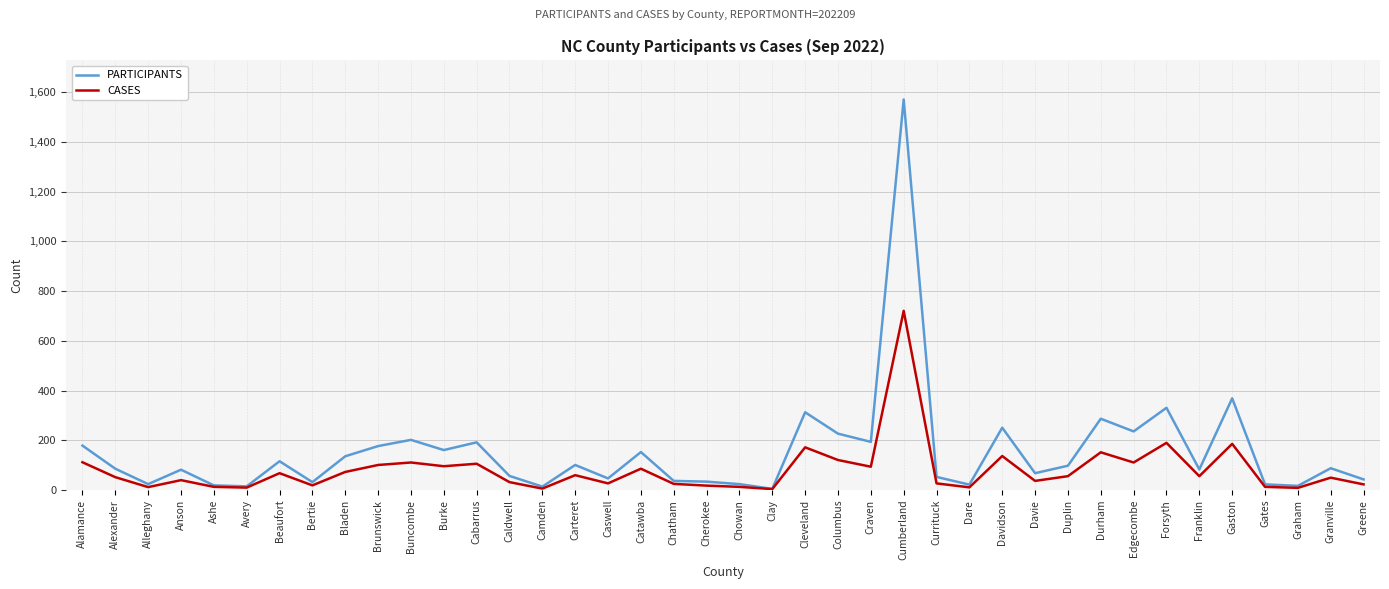

What is the highest value of the PARTICIPANTS series?

1571